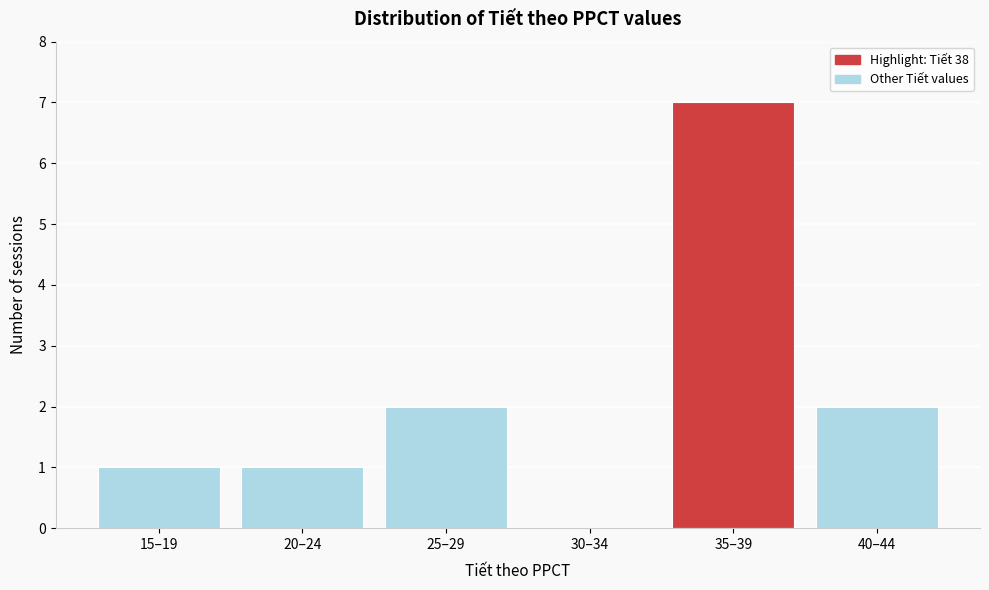

Reading left to right, what are all the values shown in this chart?

15–19=1	20–24=1	25–29=2	30–34=0	35–39=7	40–44=2